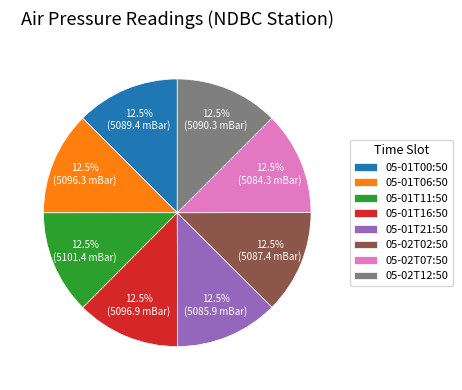

Is the sum of 05-02T12:50 and 05-02T02:50 greater than half?

No